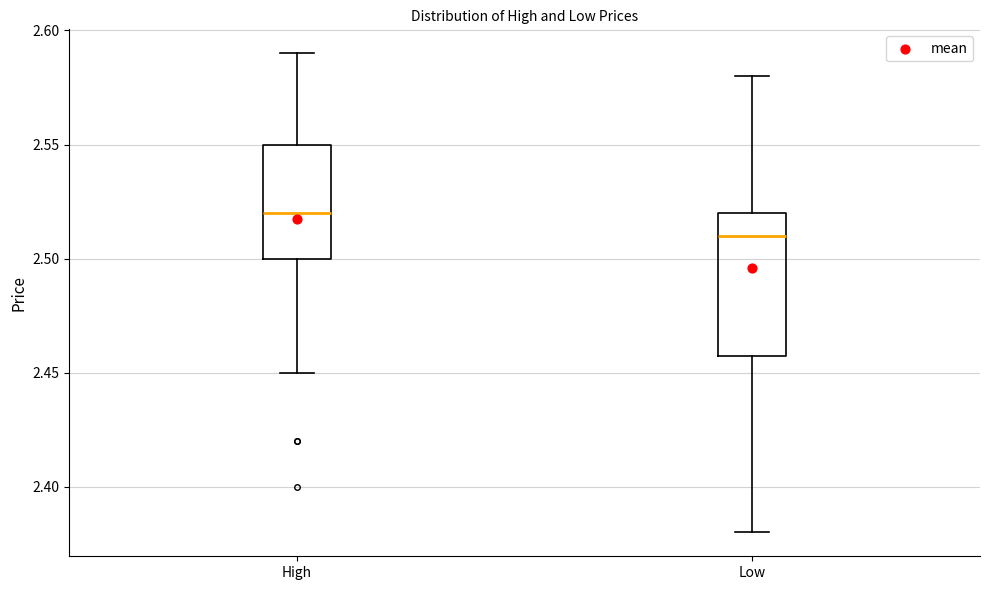

Which box has the lowest median line?

Low